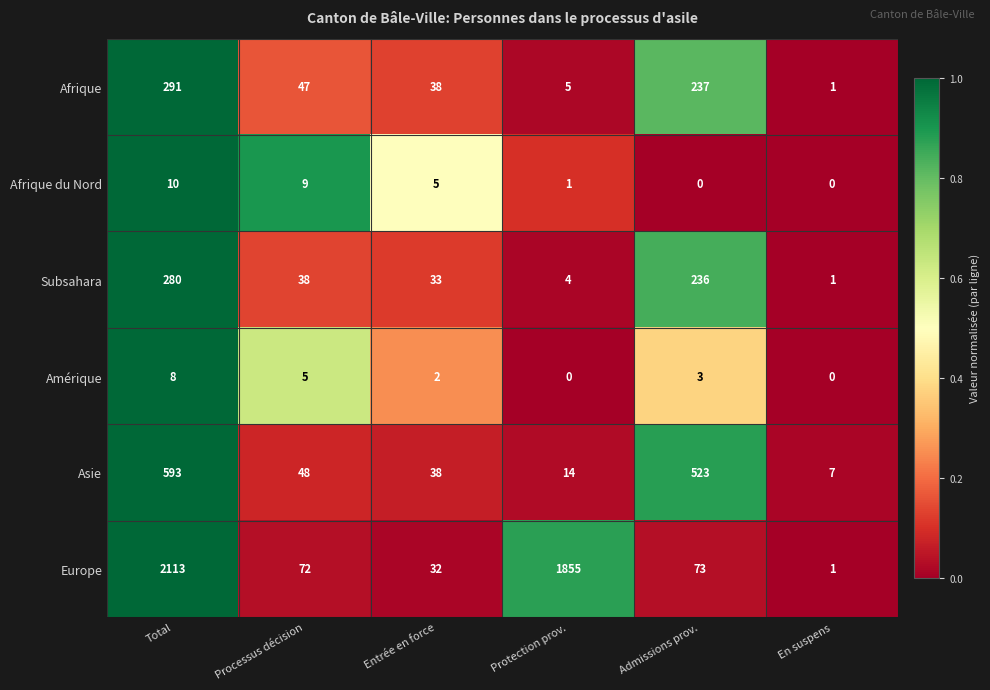

At which label does Afrique reach its minimum?

En suspens